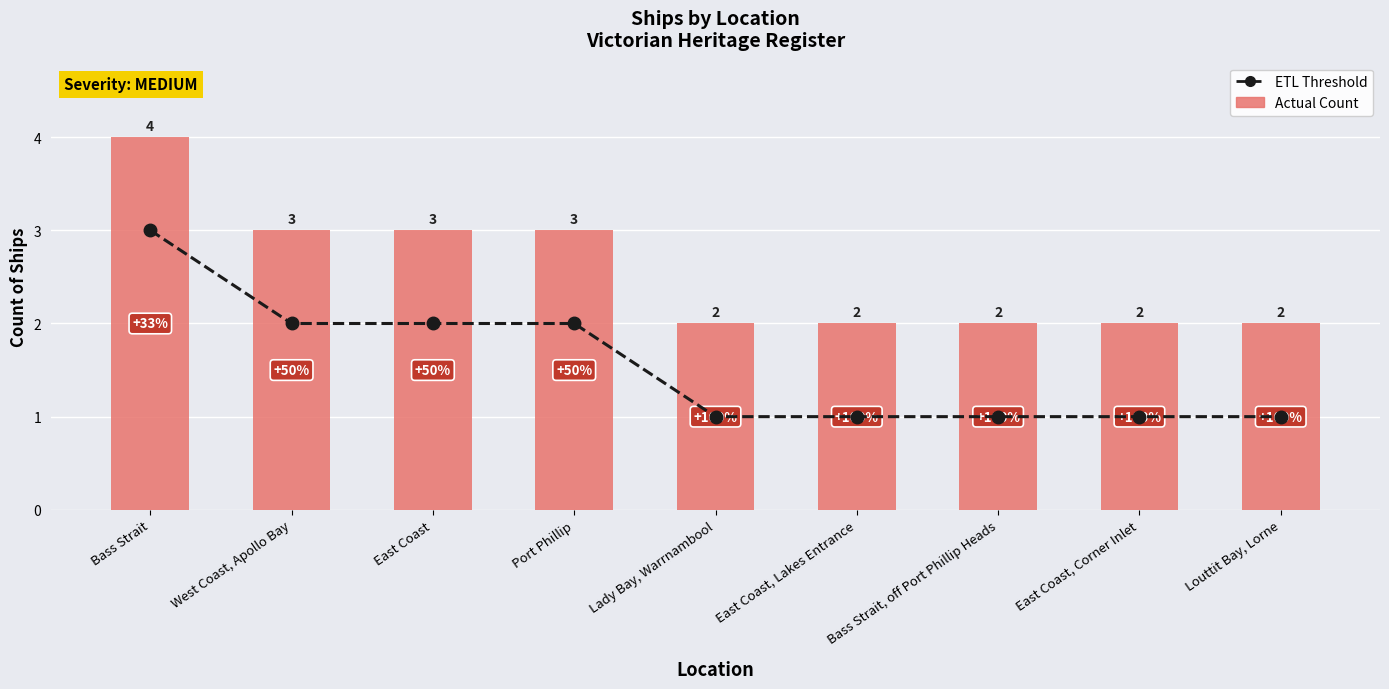

At which label is ETL Threshold closest to 2?

West Coast, Apollo Bay